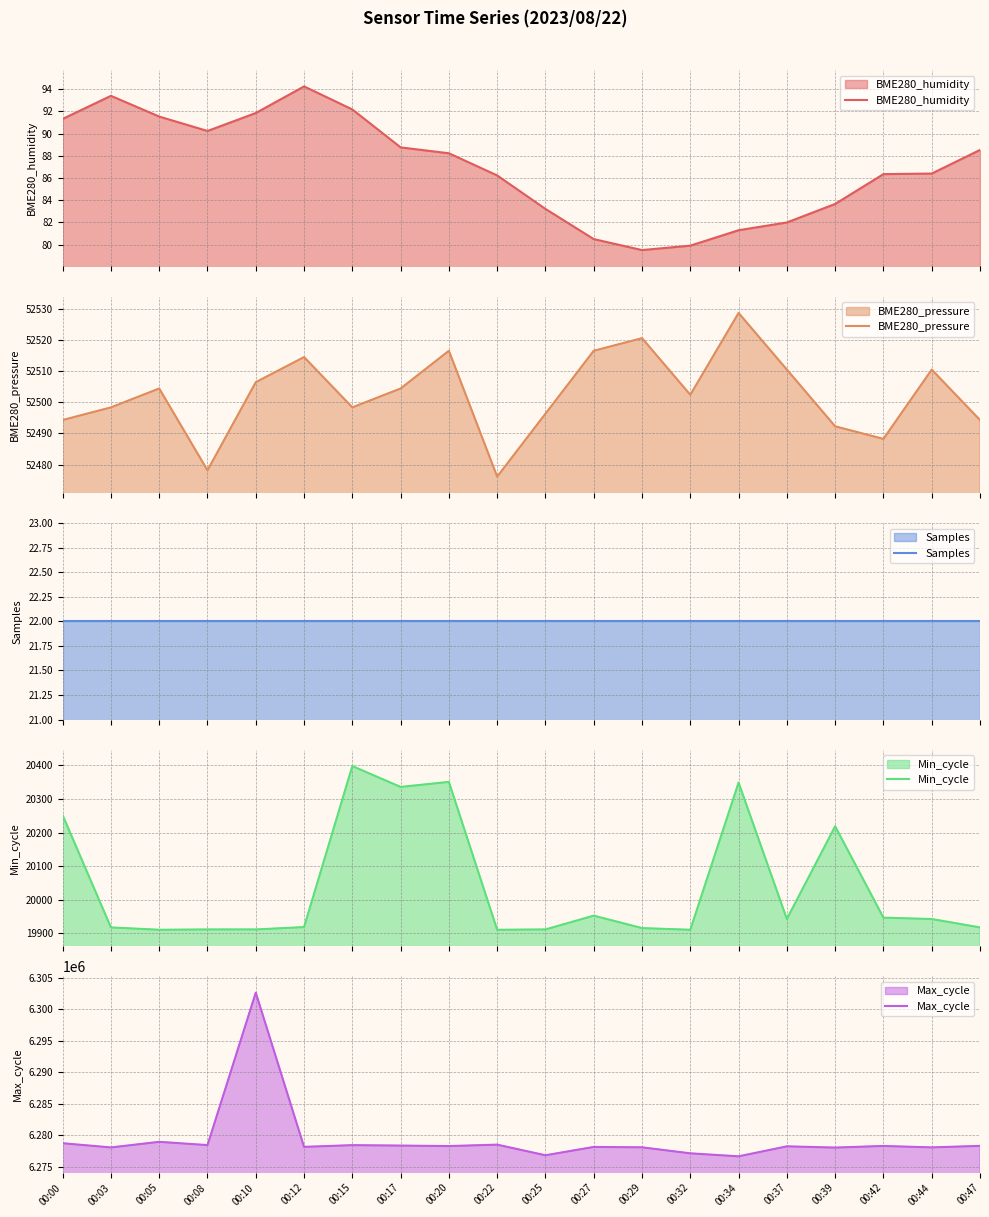

How many values in the Min_cycle series exceed 19943?

8